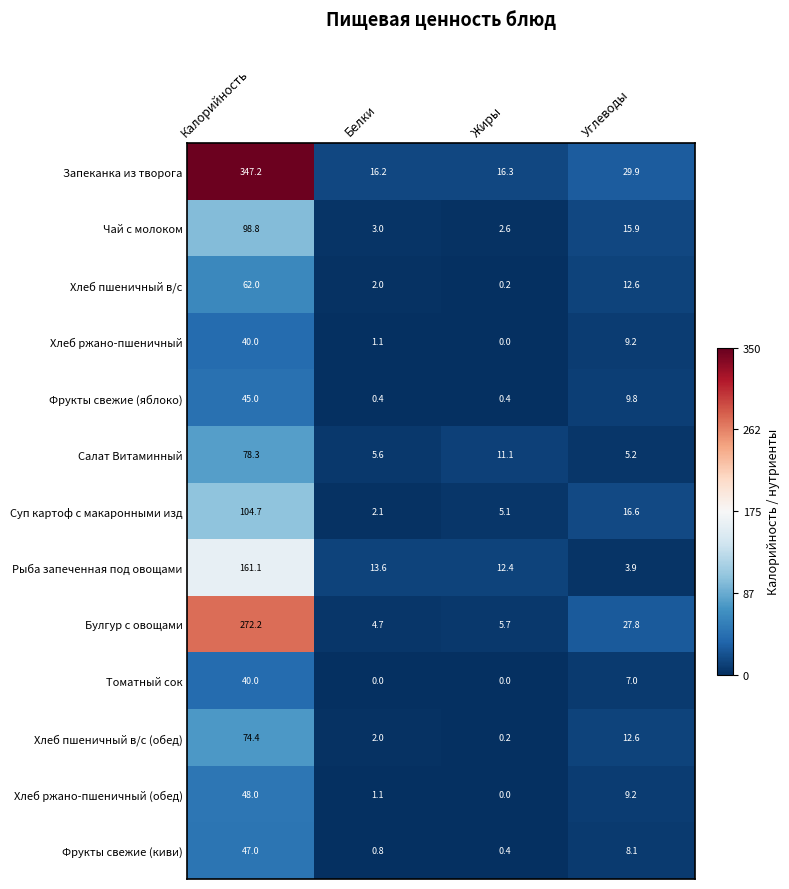

Which series has the largest range (max minus min)?

Запеканка из творога